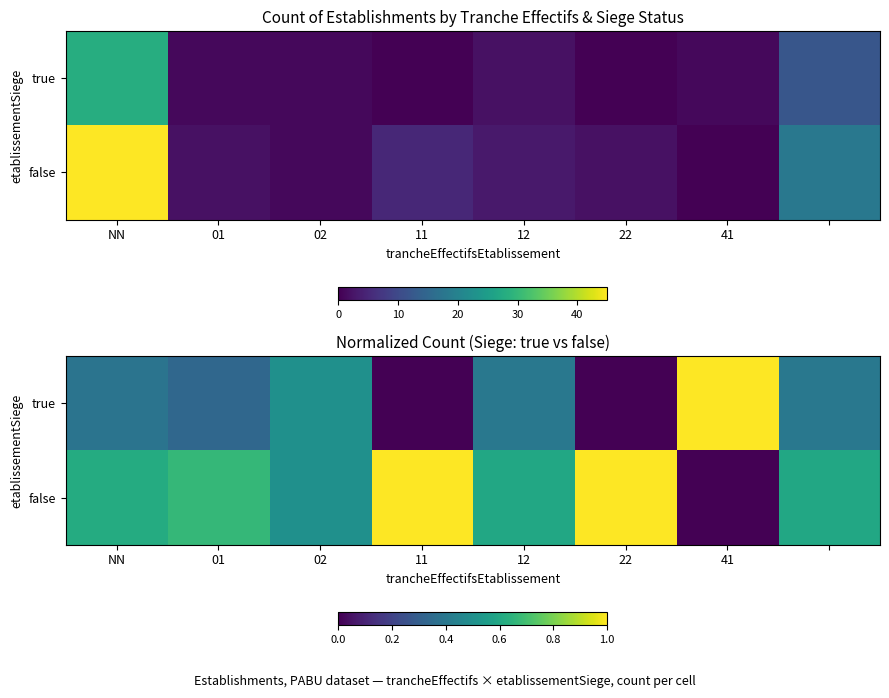

Count the true values in the range 0 to 1.

8